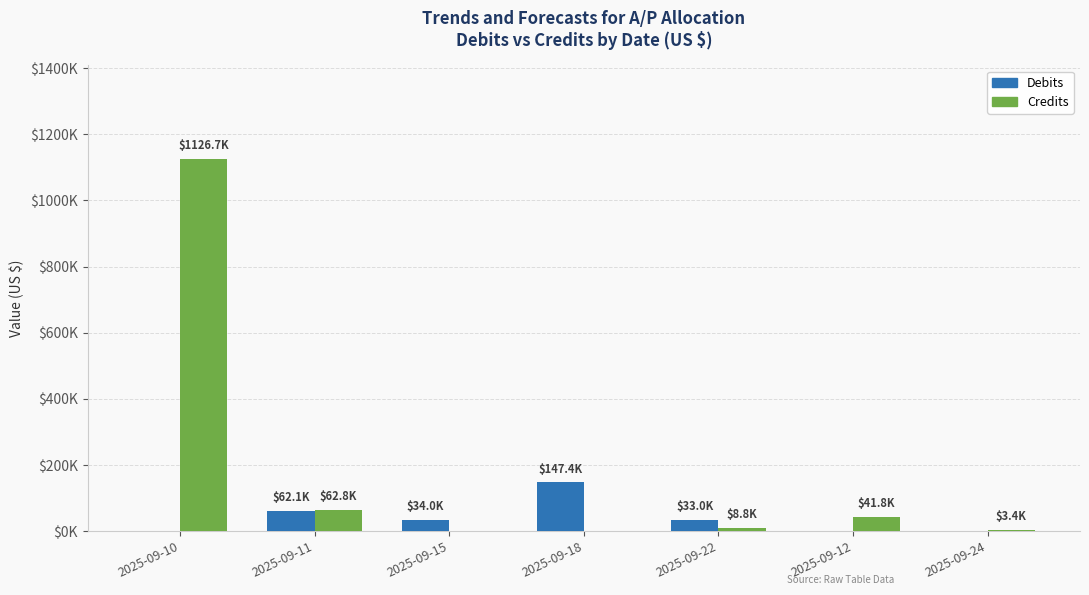

At which label does Credits reach its peak?

2025-09-10